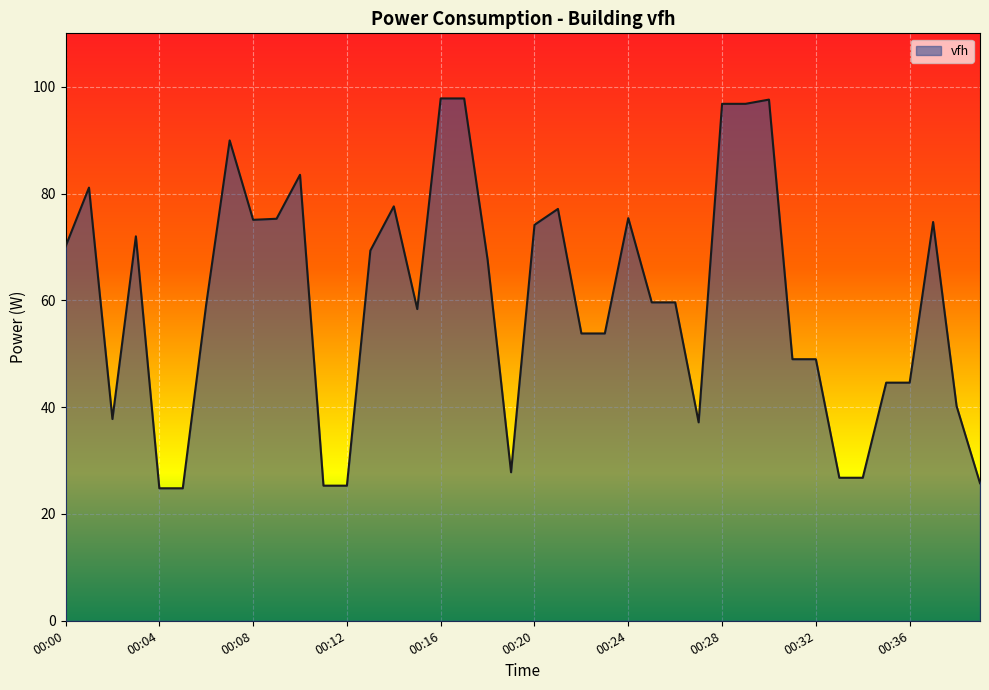

What is the difference between the maximum and minimum values?

73.0